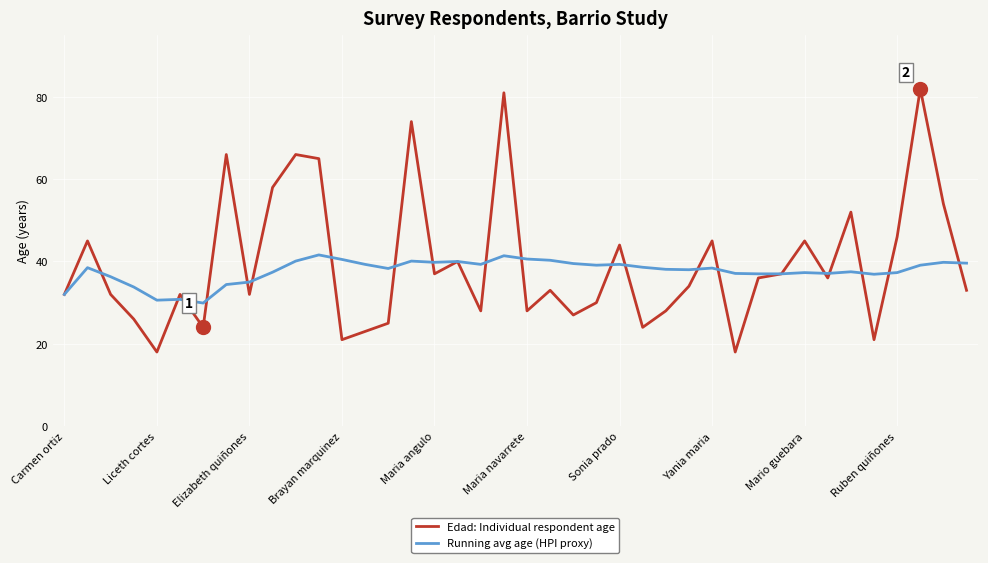

Which series has the largest range (max minus min)?

Edad: Individual respondent age